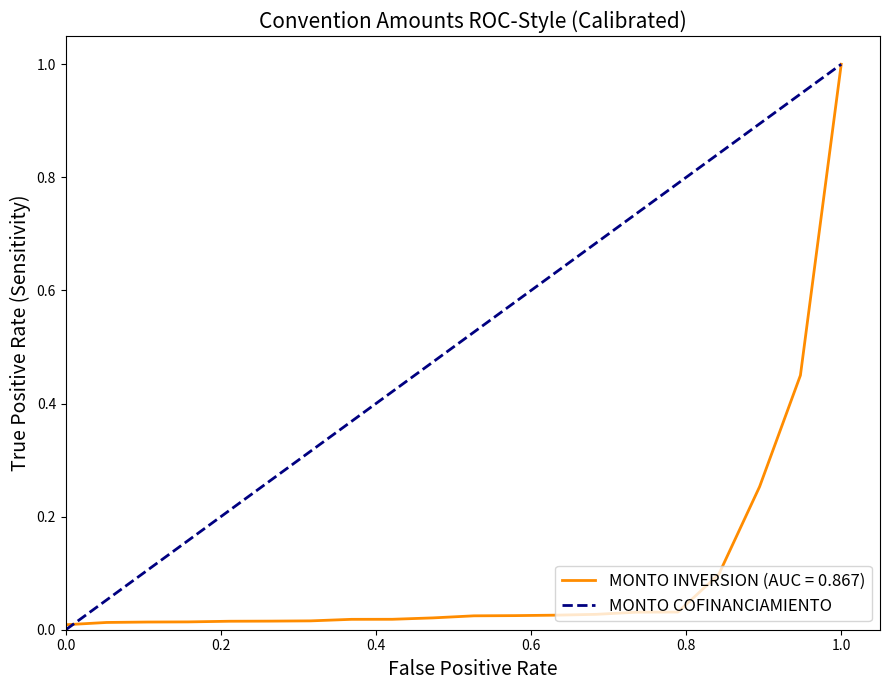

Reading left to right, what are all the values shown in this chart?

0	1